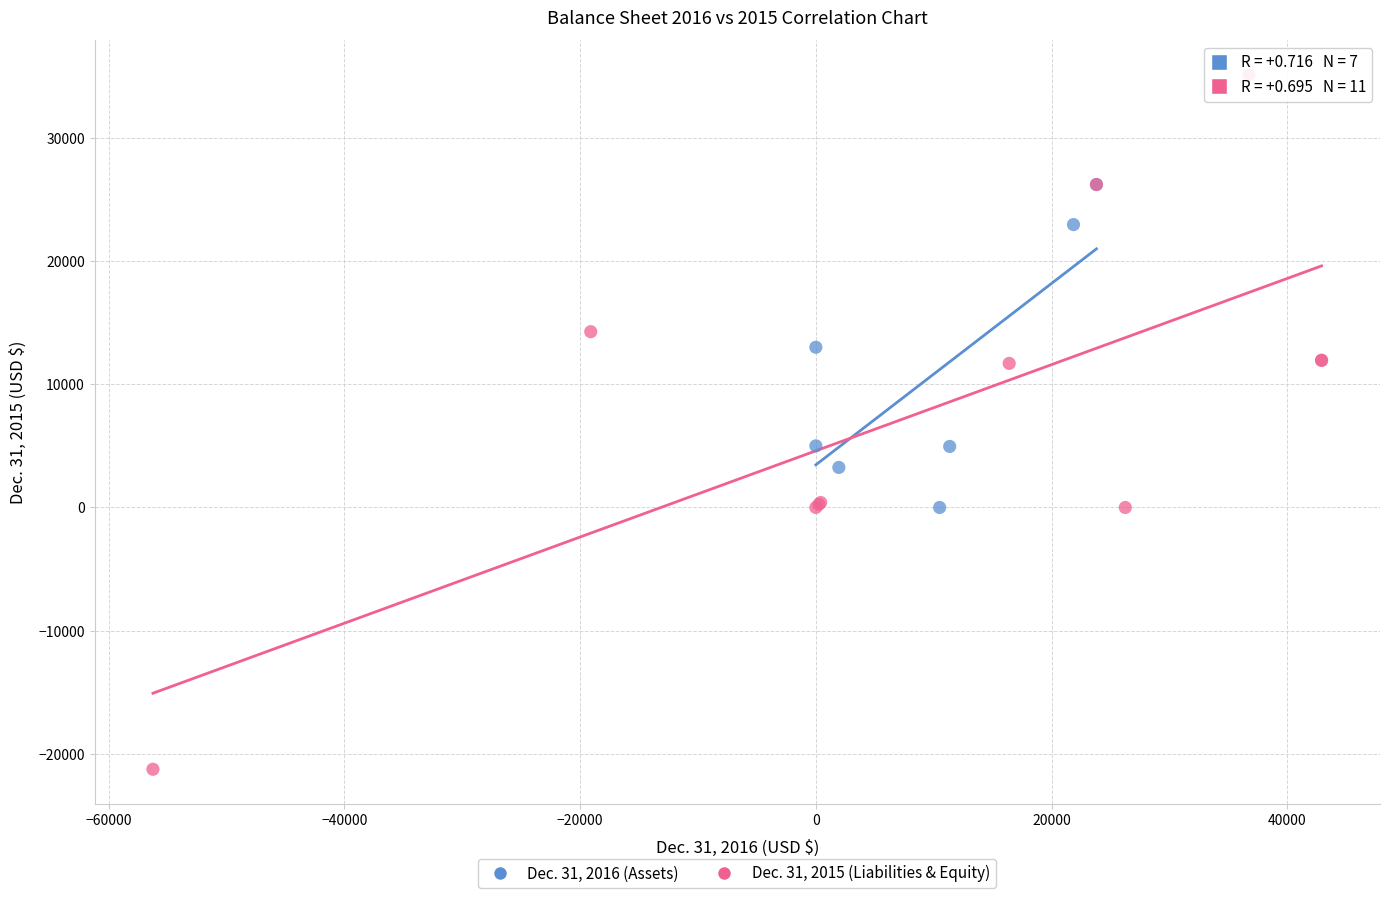

Which series contains the lowest Y value?

Dec. 31, 2015 (Liabilities & Equity)